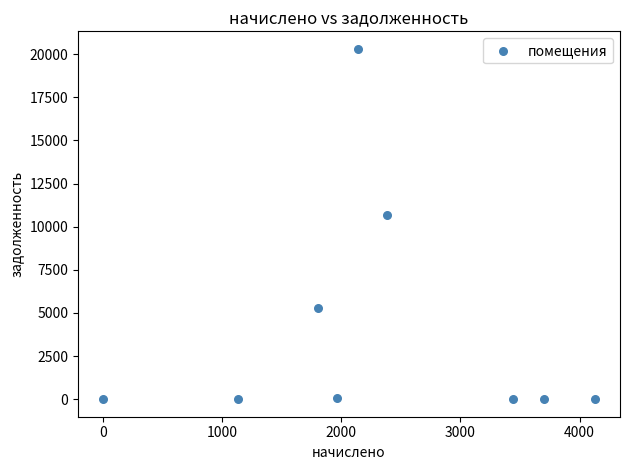

What is the range of X values (max minus min)?

4131.7